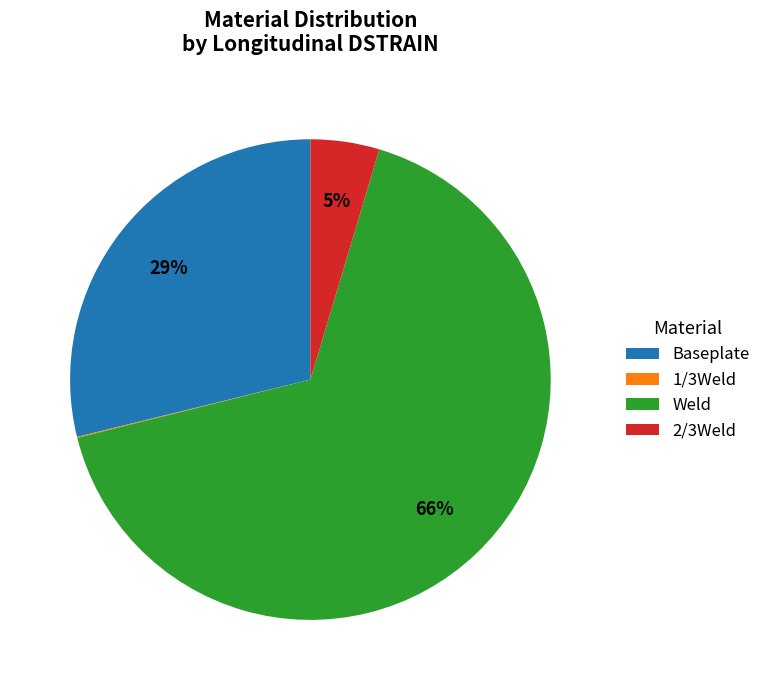

True or false: 2/3Weld accounts for 5% of the total.

True